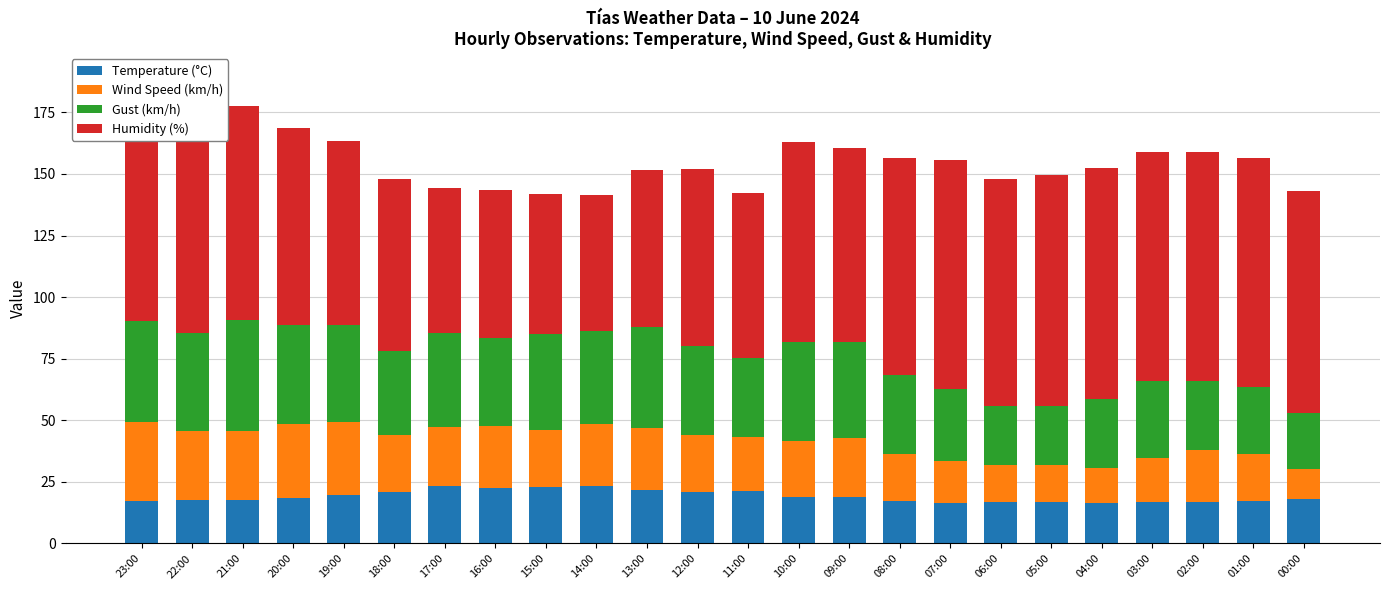

What is the sum of the Temperature (°C) values at 08:00 and 15:00?

40.3